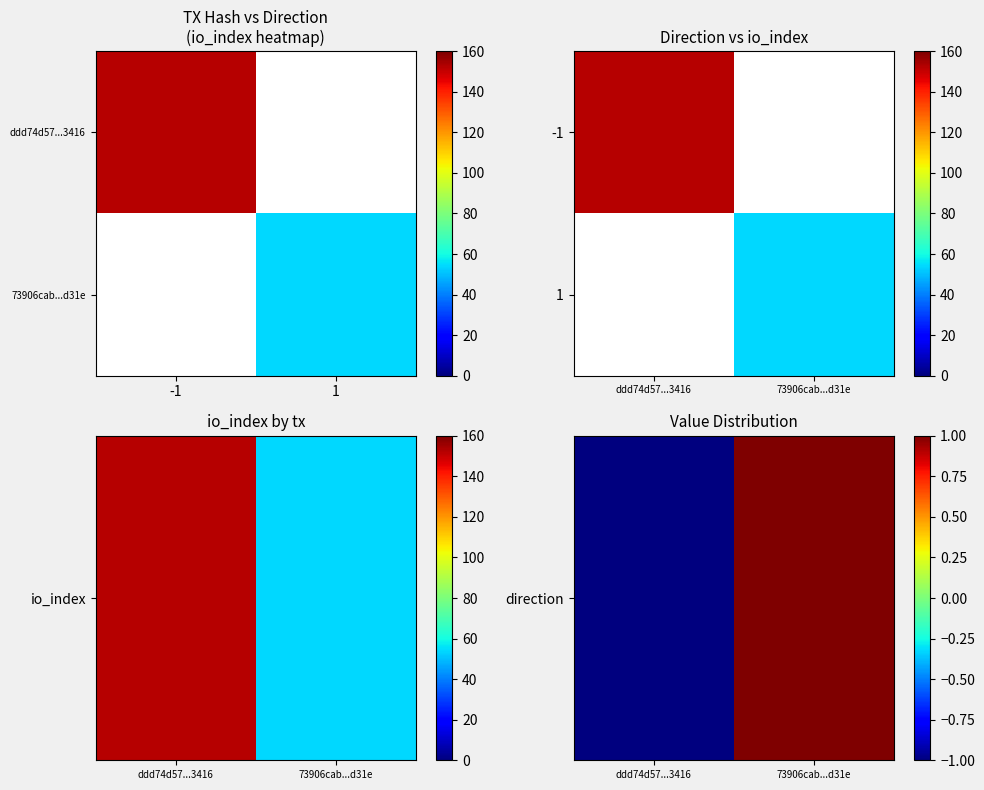

How many data points in direction are less than 1?

1